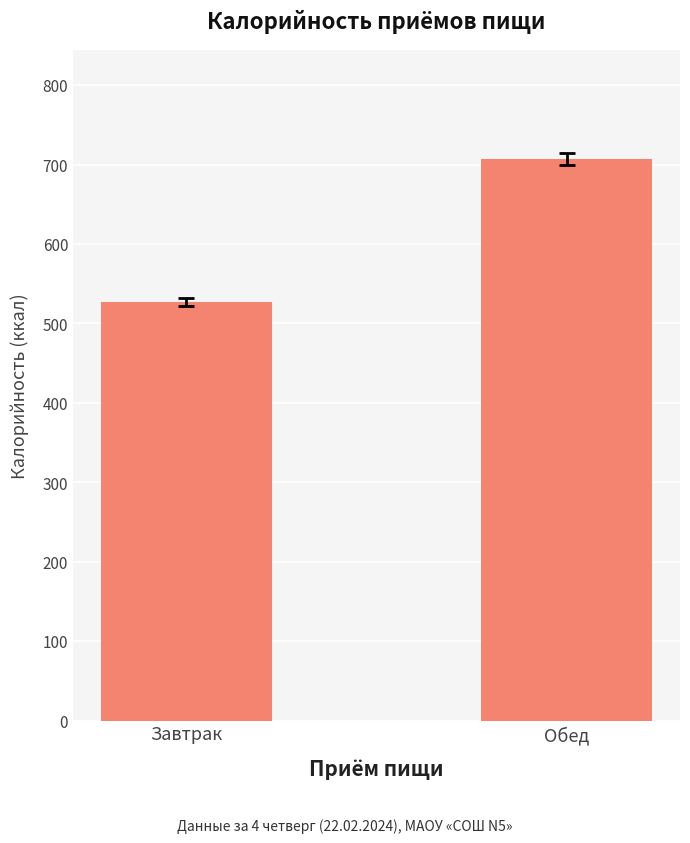

Reading right to left, list all the values displayed in this chart.

Обед=707.0	Завтрак=526.4